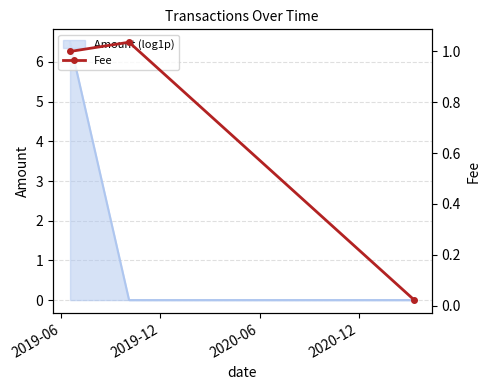

At which category does the chart reach its peak across all series?

2019-12